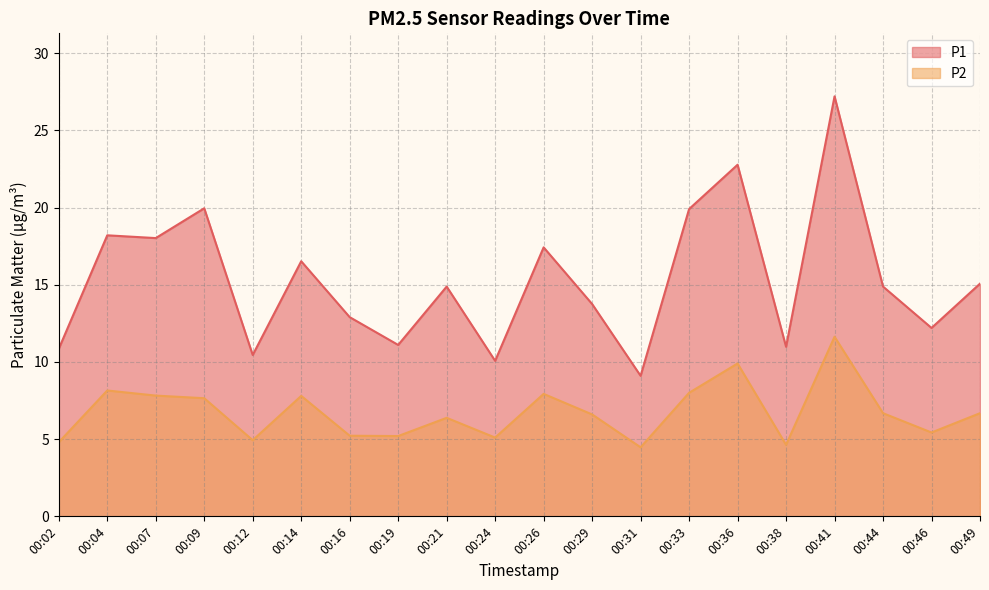

What is the value of the P1 point at the 19th from the left?

12.2